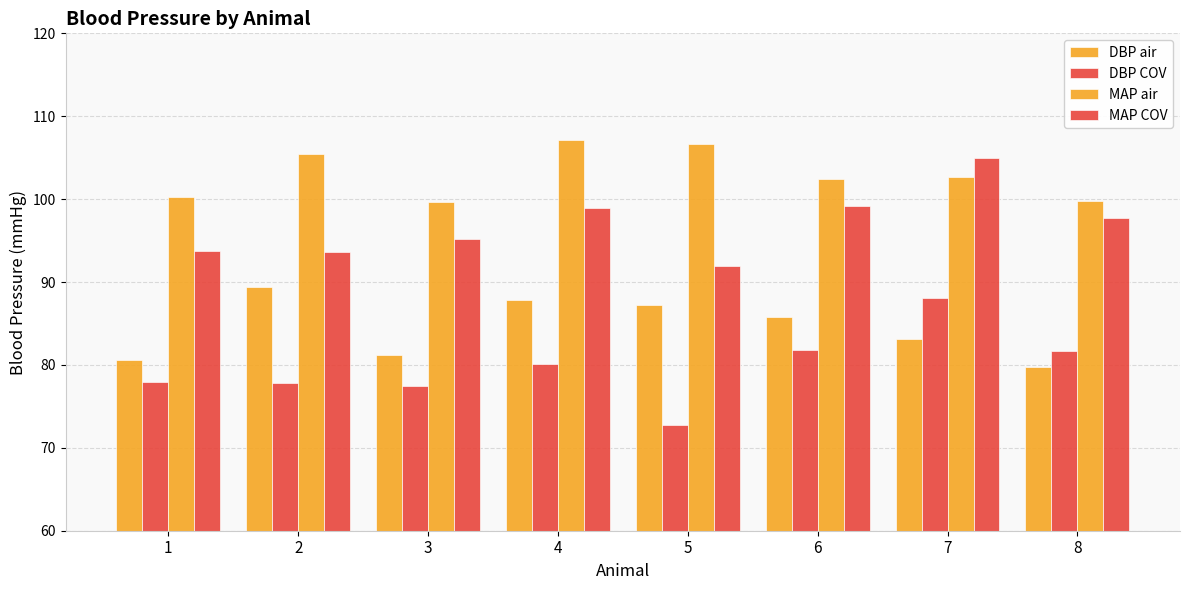

Is it true that MAP COV equals 164.8 at 5?

False